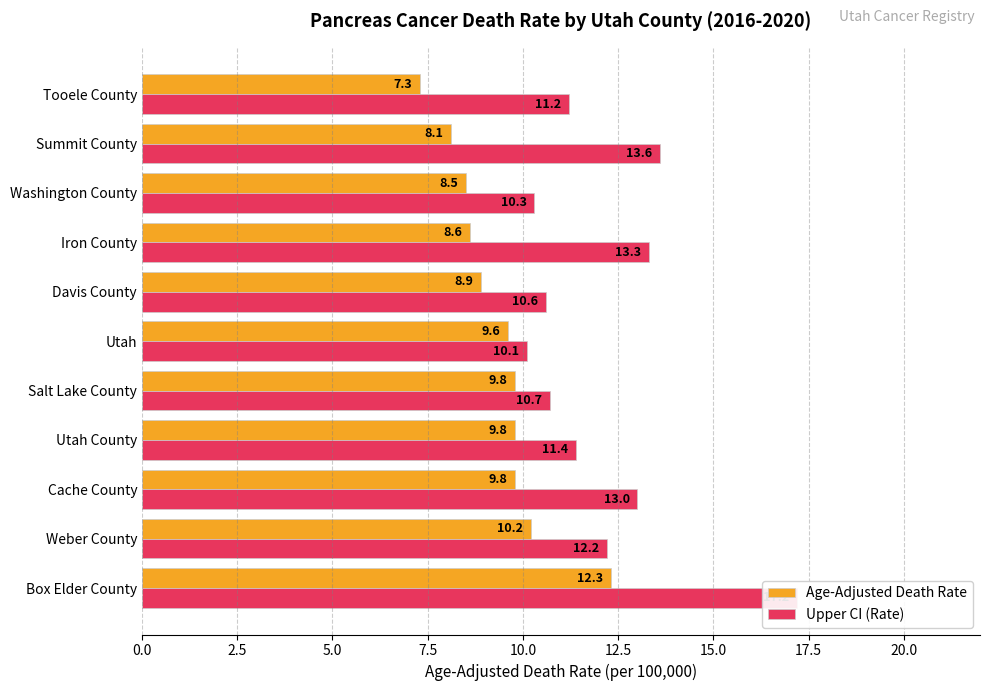

Rank the series at Utah County from lowest to highest value.

Age-Adjusted Death Rate, Upper CI (Rate)